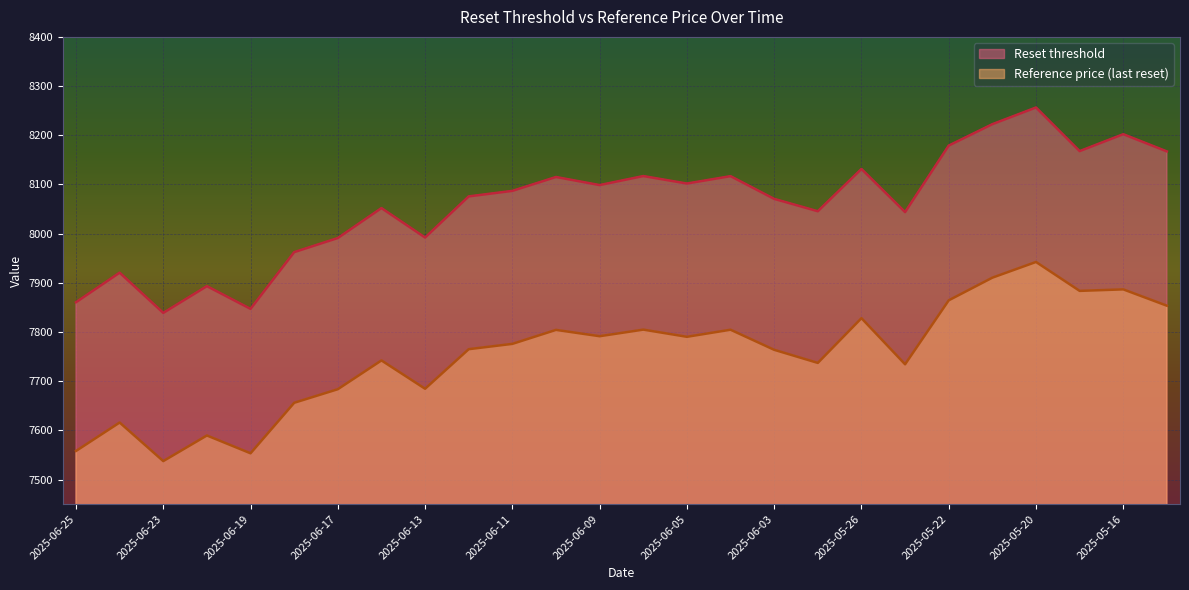

Where does the Reference price (last reset) series first go above 7775?

2025-06-11